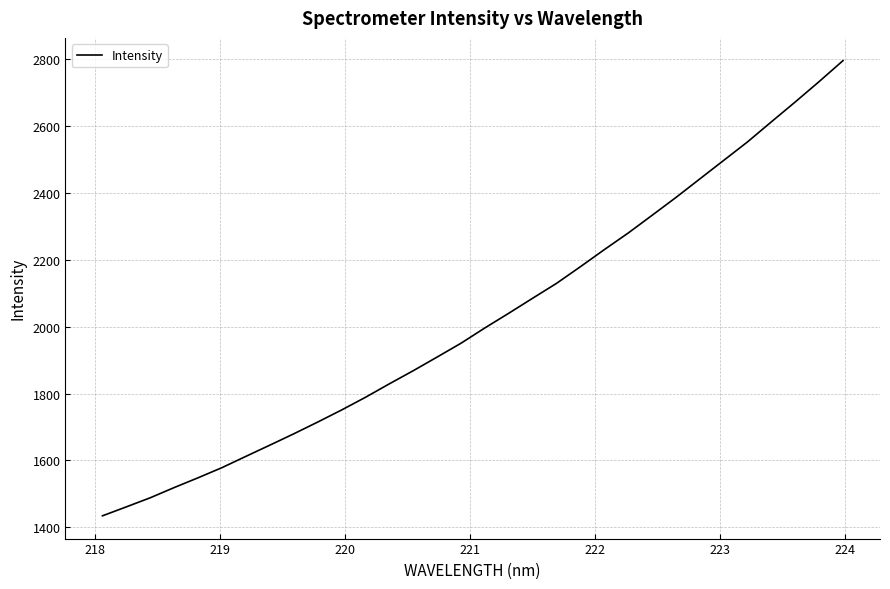

How many lines are shown in the chart?

1